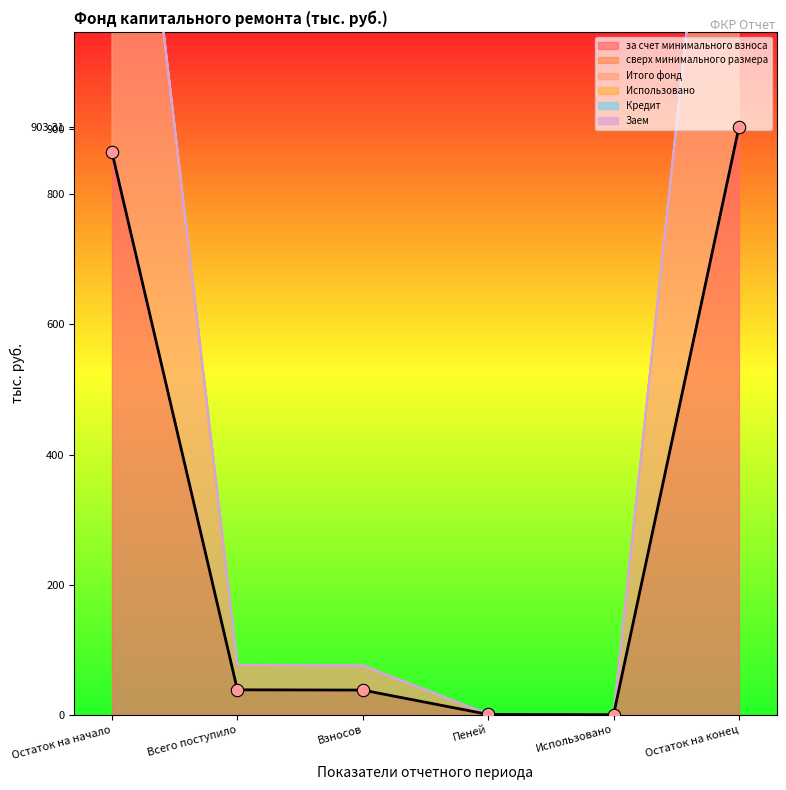

At which category is the sum across all series the highest?

Остаток на конец